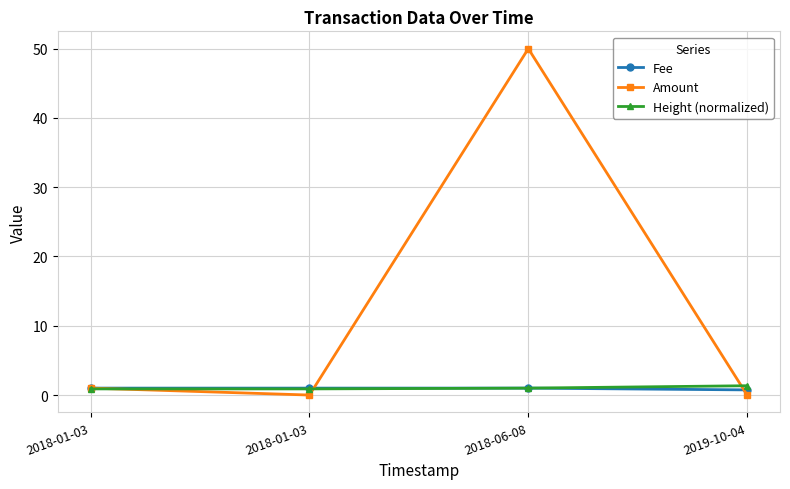

How many lines are shown in the chart?

3